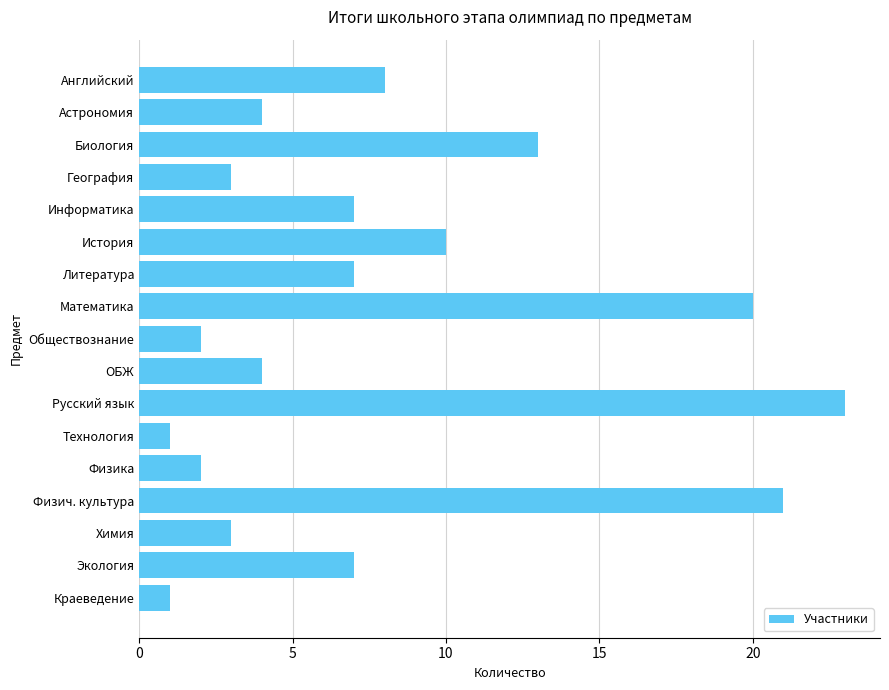

Reading top to bottom, extract all data points from this chart.

Английский=8	Астрономия=4	Биология=13	География=3	Информатика=7	История=10	Литература=7	Математика=20	Обществознание=2	ОБЖ=4	Русский язык=23	Технология=1	Физика=2	Физич. культура=21	Химия=3	Экология=7	Краеведение=1